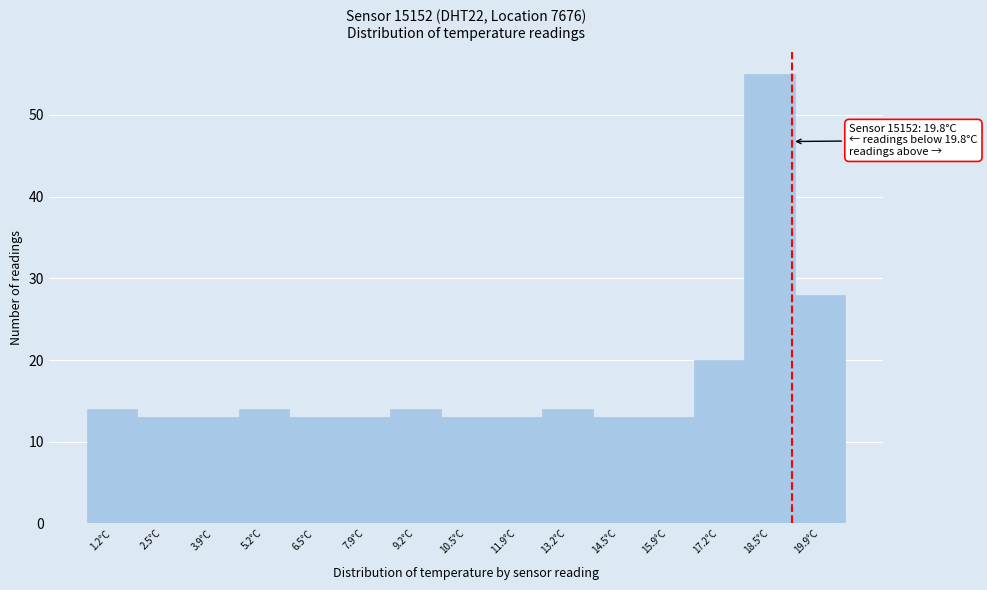

Reading right to left, list all the values displayed in this chart.

19.9°C=28	18.5°C=55	17.2°C=20	15.9°C=13	14.5°C=13	13.2°C=14	11.9°C=13	10.5°C=13	9.2°C=14	7.9°C=13	6.5°C=13	5.2°C=14	3.9°C=13	2.5°C=13	1.2°C=14